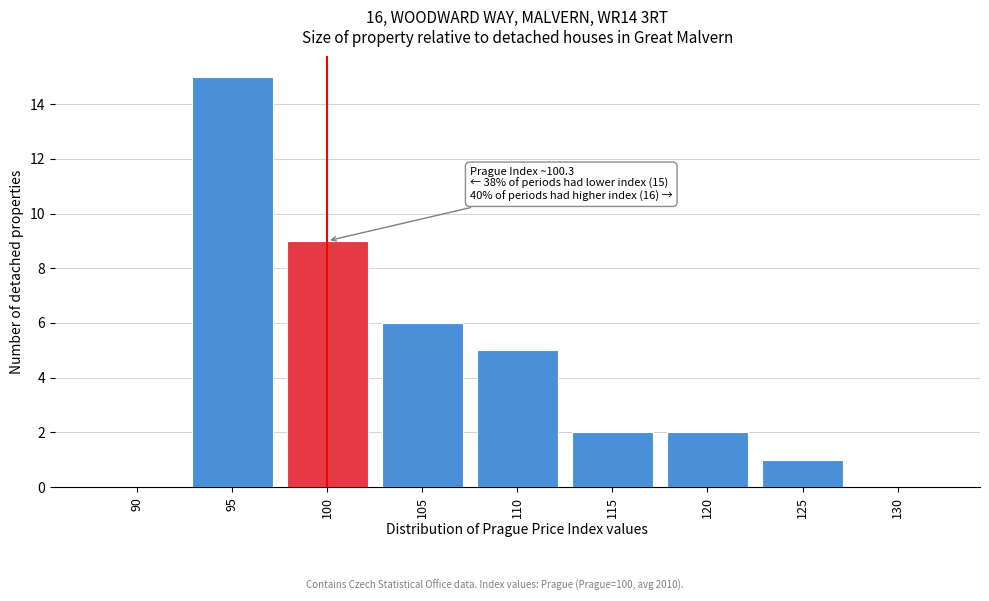

Reading left to right, list all the values displayed in this chart.

90=0	95=15	100=9	105=6	110=5	115=2	120=2	125=1	130=0